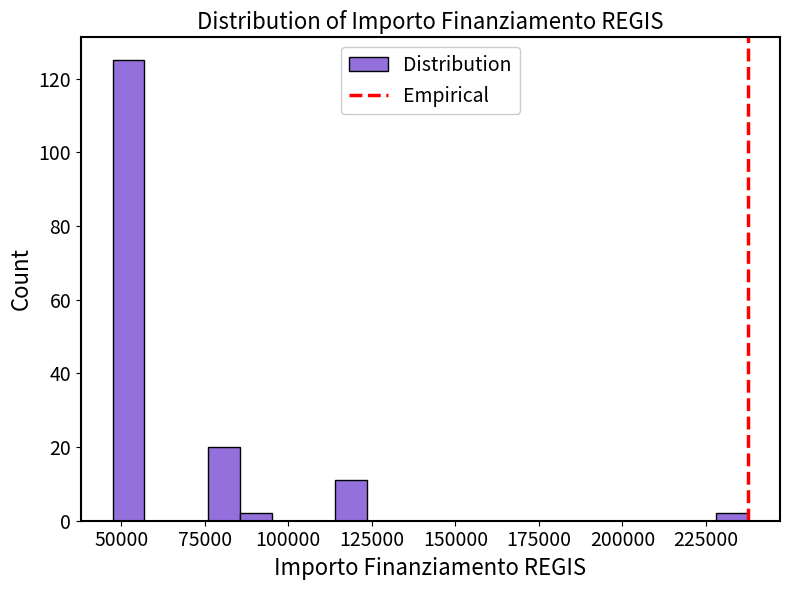

Around what value on the x-axis is the tallest bar? Give the approximate position of its centre, as read against the axis.

50000